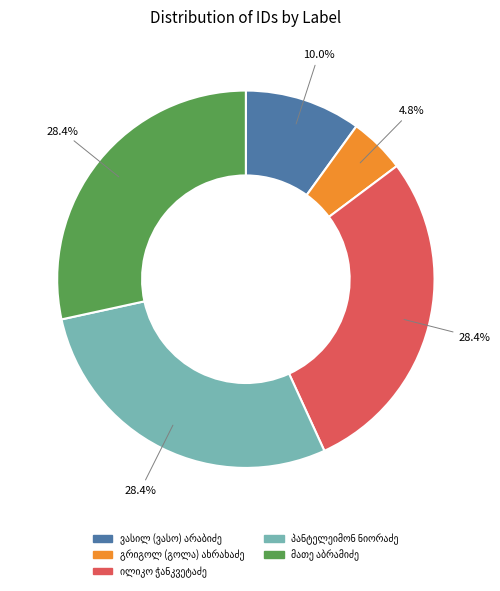

Is there any slice that represents more than half of the pie?

No